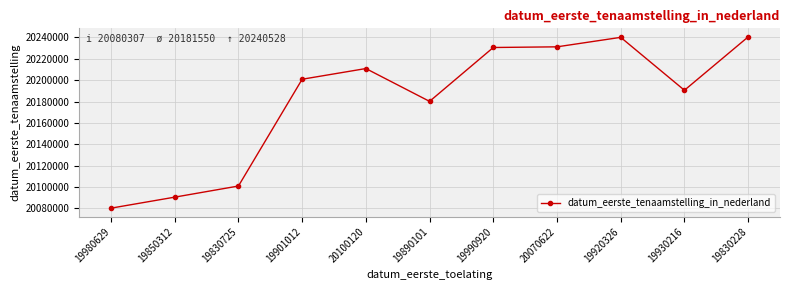

At which label is the value closest to 20160417?

19890101